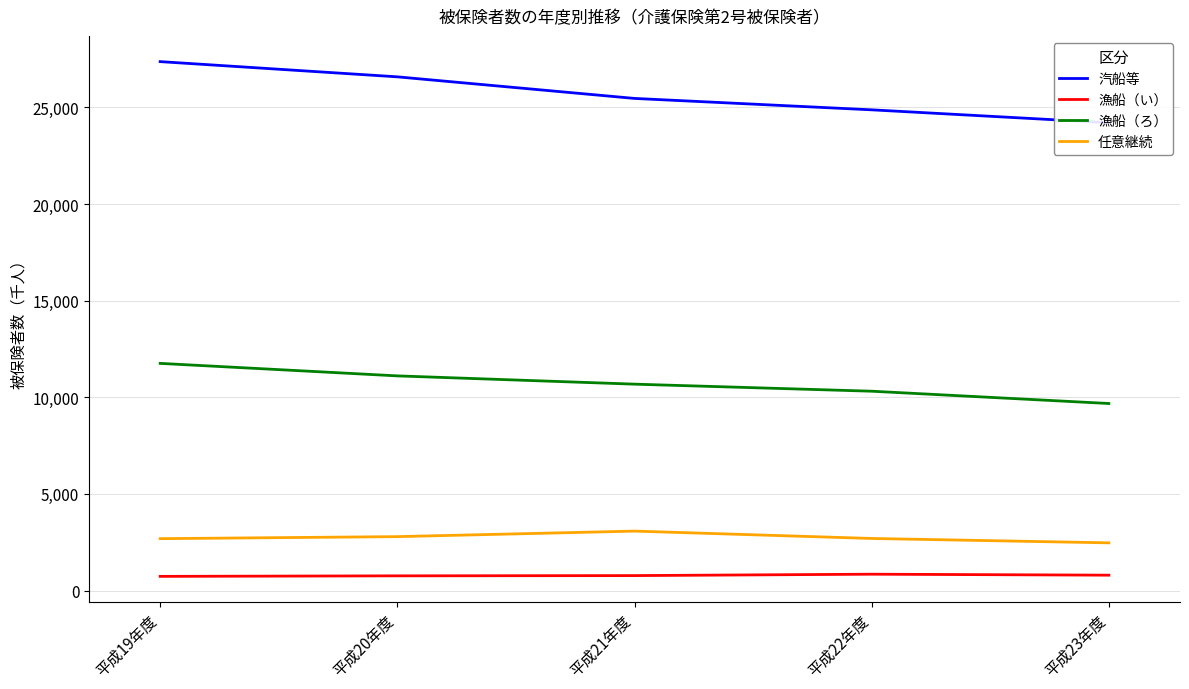

What is the highest value of the 漁船（い） series?

847